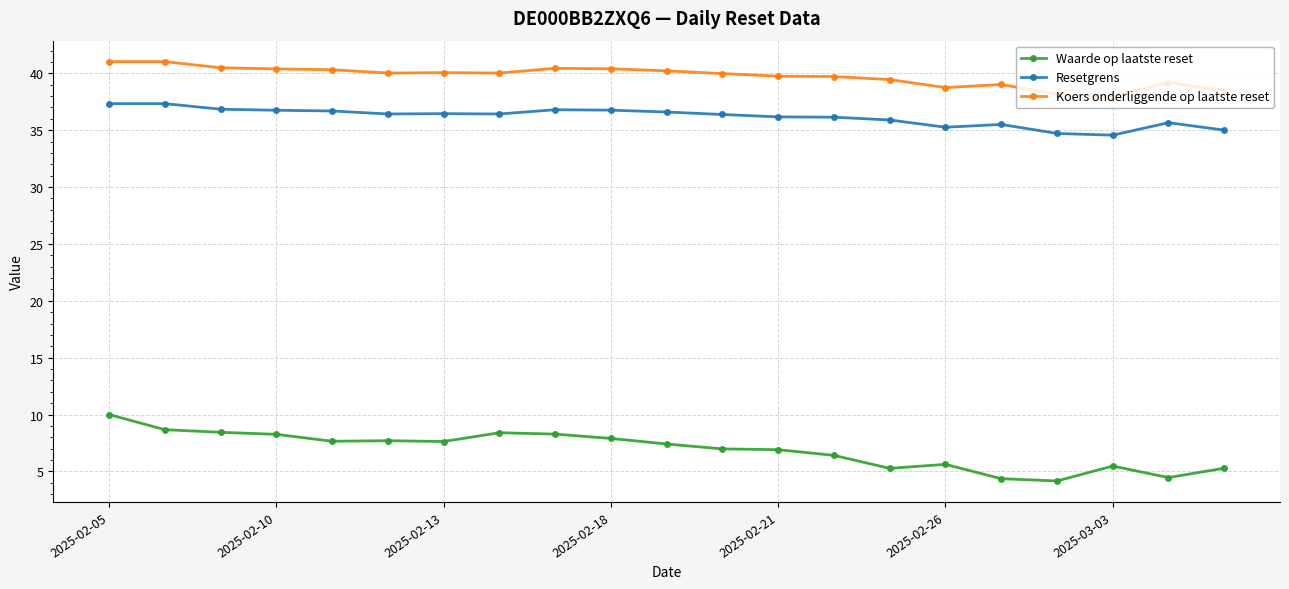

What is the value of the Waarde op laatste reset point at the 12th from the left?

7.0